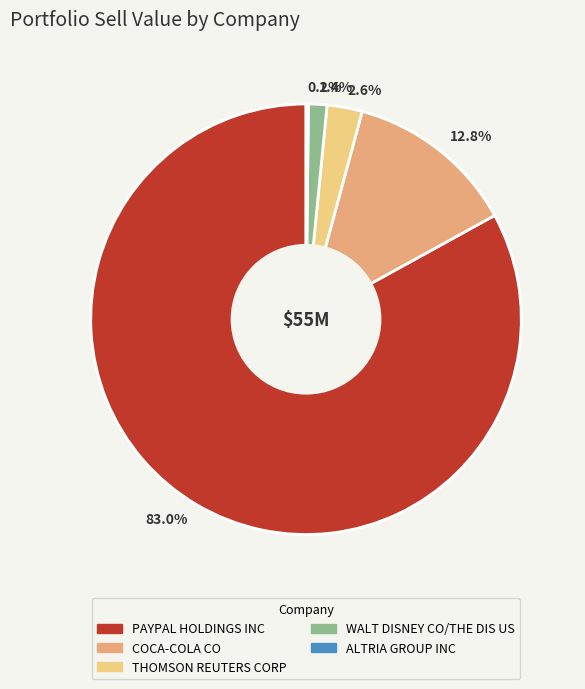

To the nearest percent, what portion does THOMSON REUTERS CORP represent?

3%